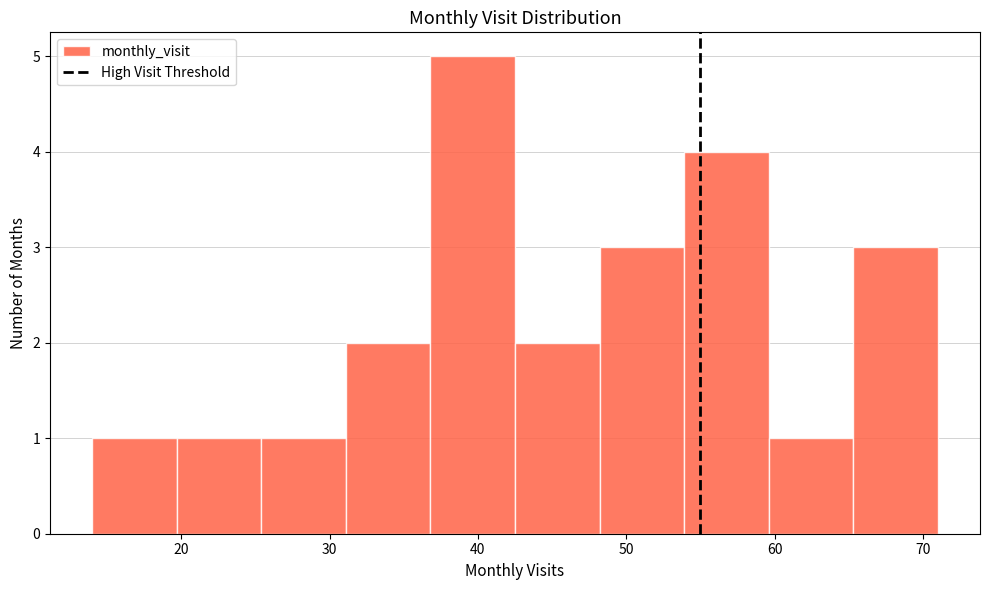

Reading left to right, list every bar in this chart as the range it spans on the x-axis followed by its height. Neither the bar edges nor the heights are printed on the chart, so give them approximately, as read against the axes.

14.0 to 19.7: 1
19.7 to 25.4: 1
25.4 to 31.1: 1
31.1 to 36.8: 2
36.8 to 42.5: 5
42.5 to 48.2: 2
48.2 to 53.9: 3
53.9 to 59.6: 4
59.6 to 65.3: 1
65.3 to 71.0: 3